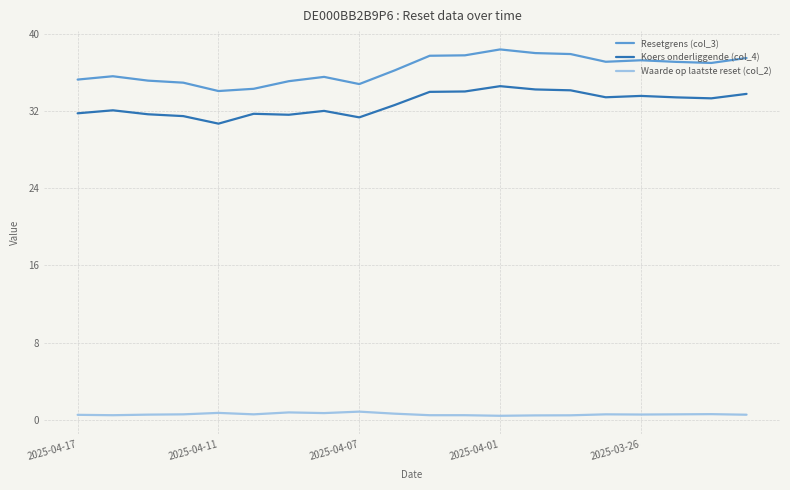

At how many categories does at least one series exceed 30?

20